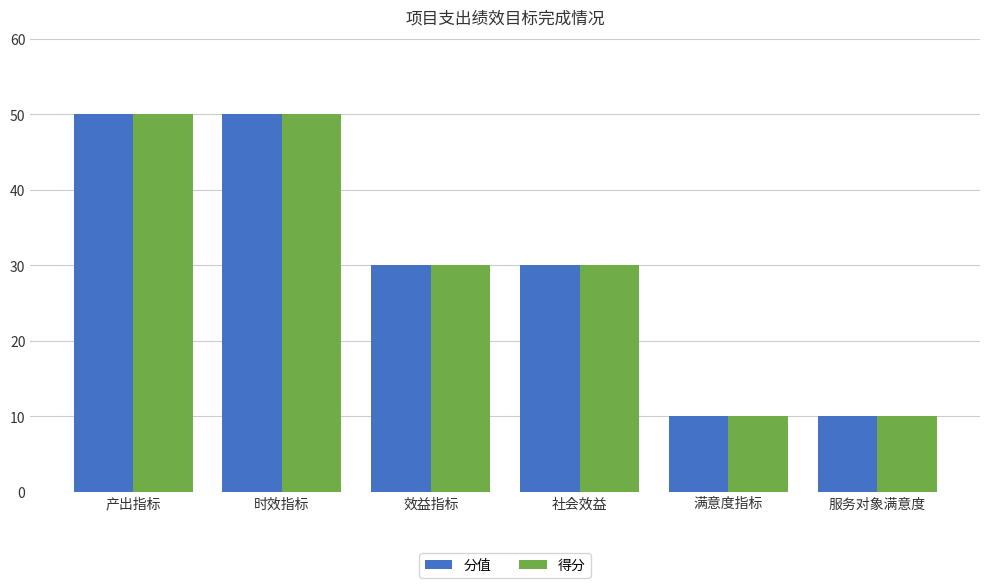

Read the 得分 value at 服务对象满意度, to the nearest 5.

10